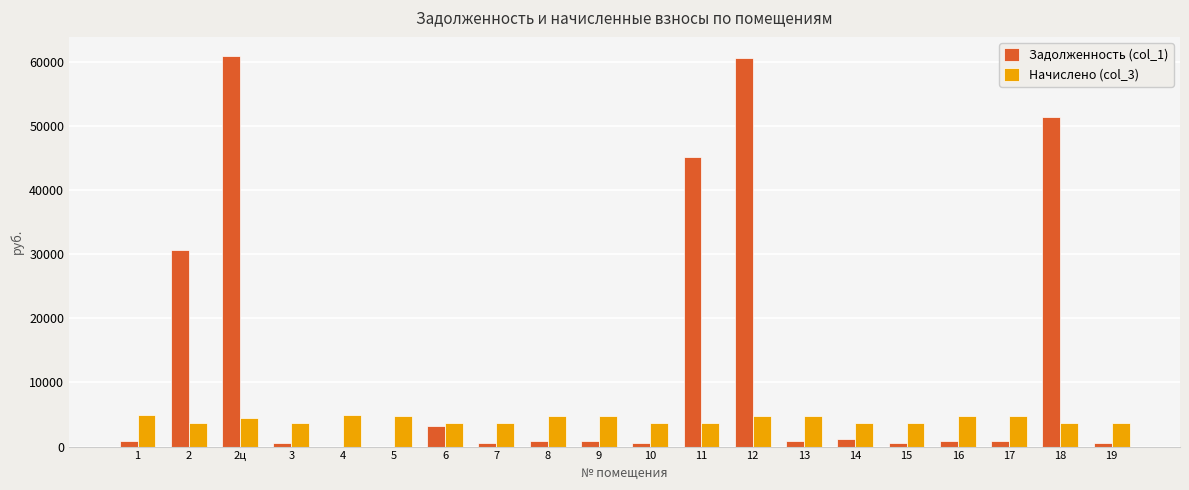

Are the bars grouped side by side (vs. stacked)?

Yes